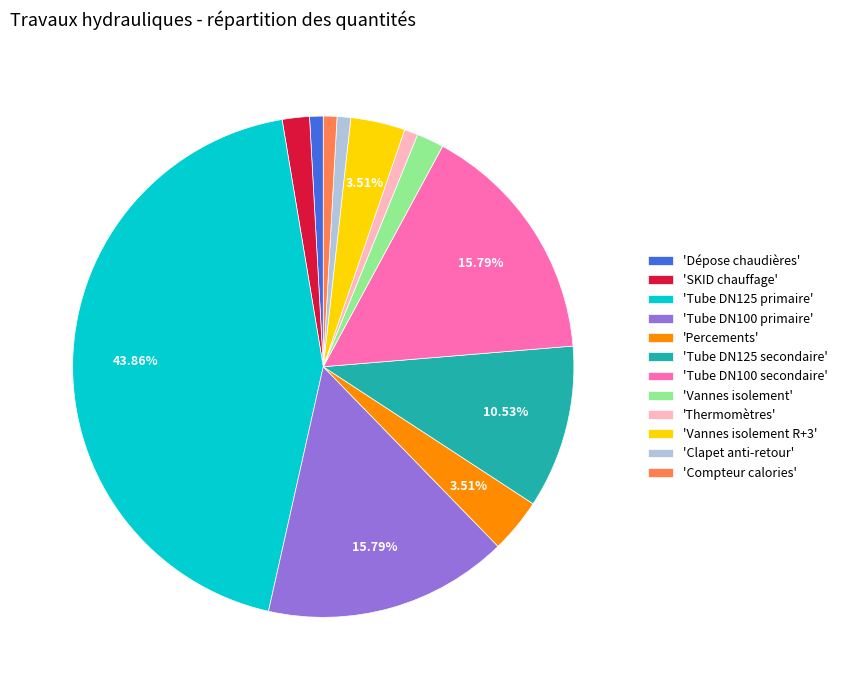

What is the largest slice in the pie chart?

'Tube DN125 primaire'